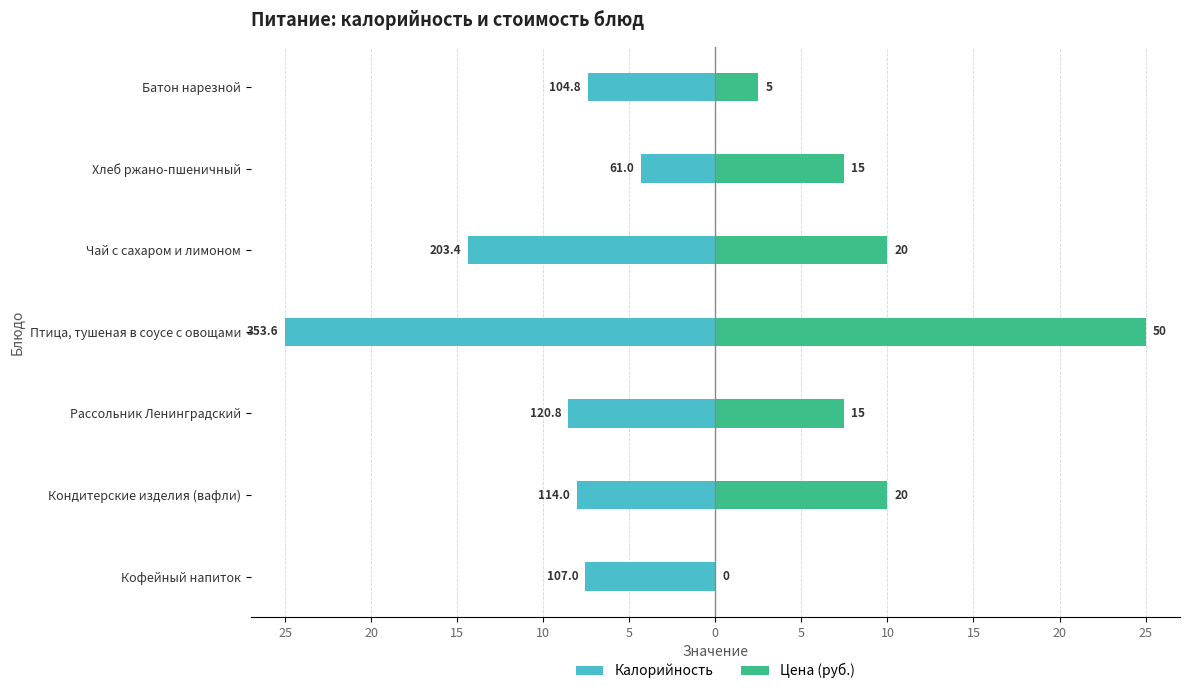

What is the label of the 6th bar from the right?

Кондитерские изделия (вафли)